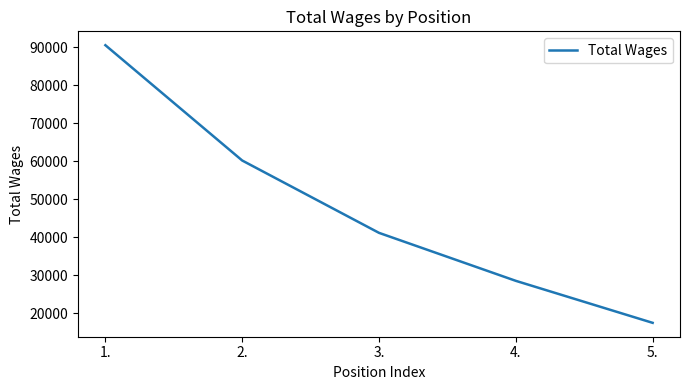

What is the change in value from 1. to 2.?

-30362